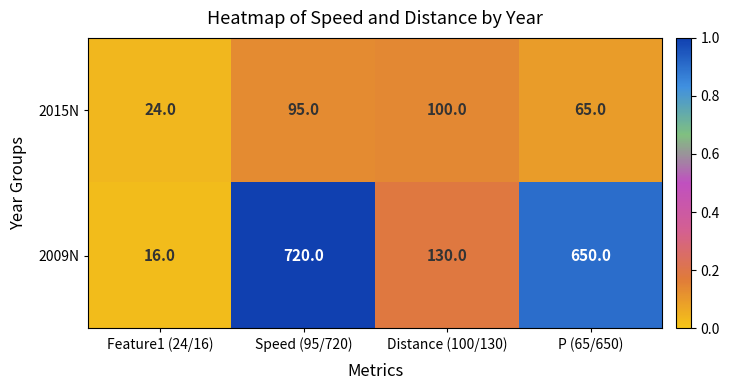

What is the total value across all series at Feature1 (24/16)?

40